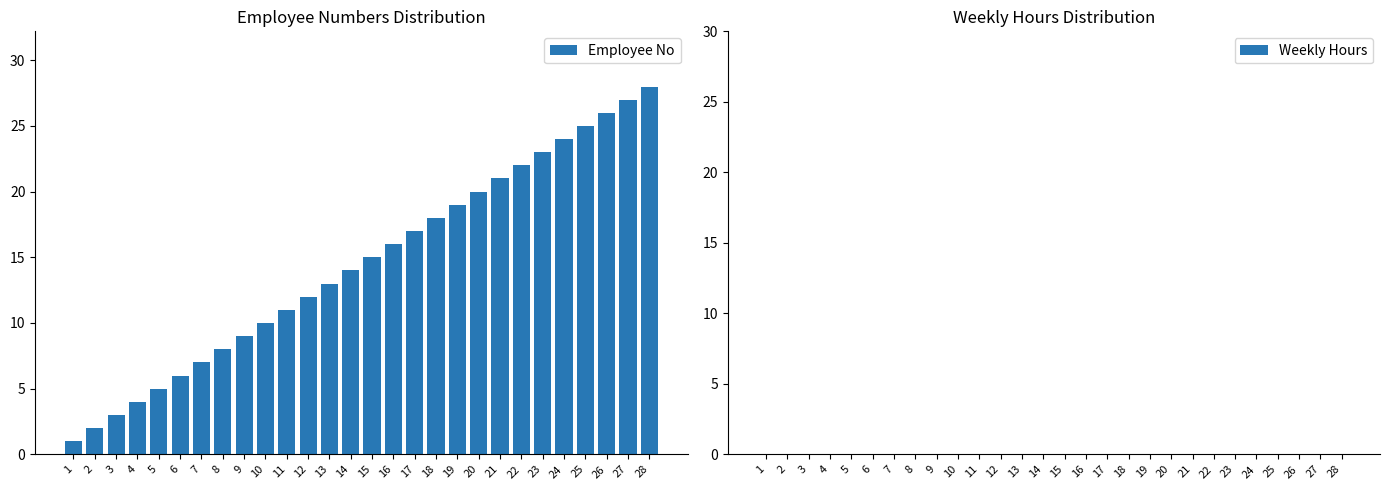

Approximately how many times larger is the value at 23 compared to 14?

1.6